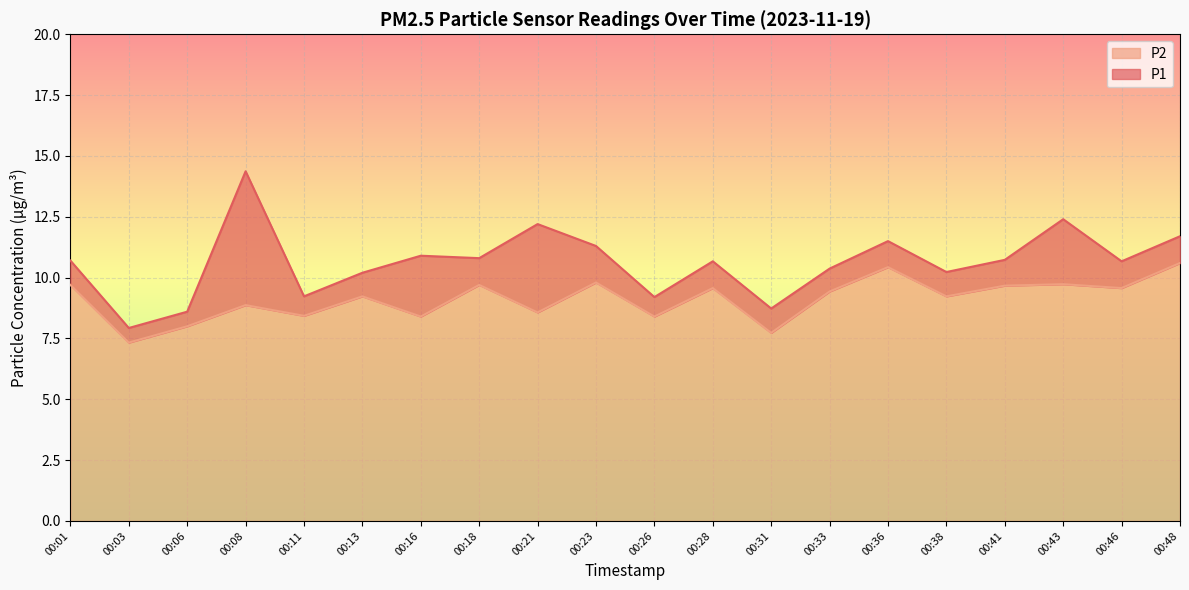

How many values in the P2 series exceed 9?

12